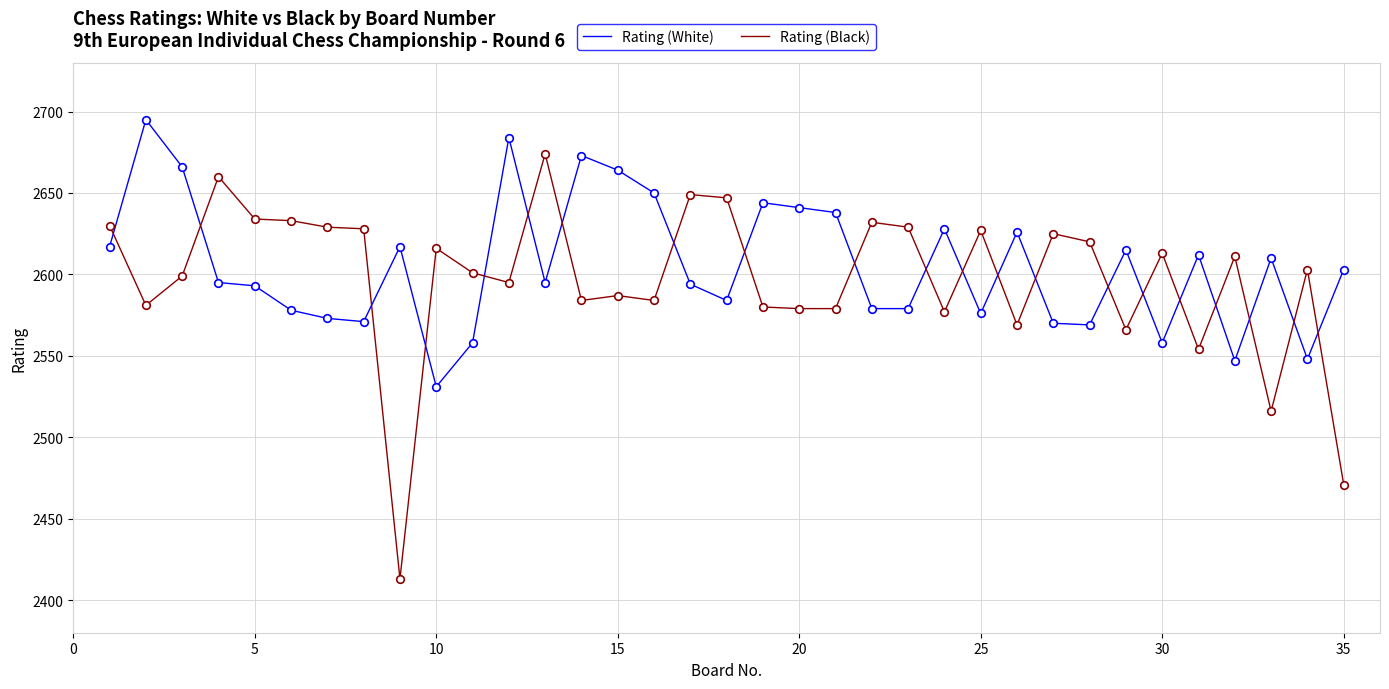

True or false: Rating (White) and Rating (Black) intersect in this chart.

True